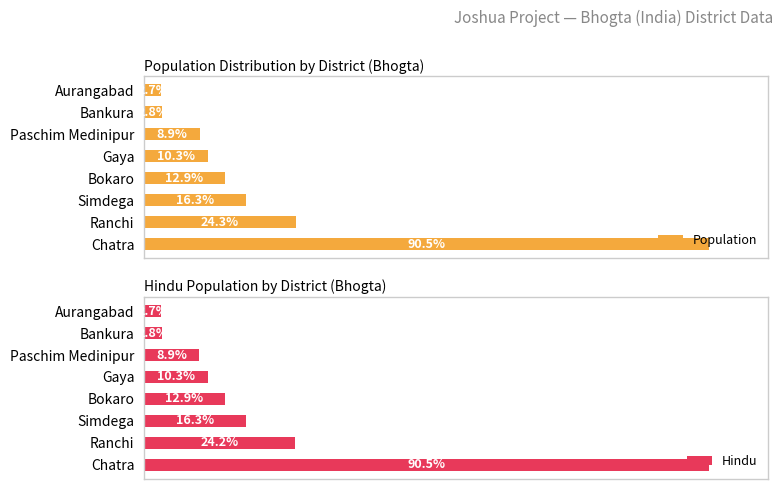

What is the value of the Population bar at the 4th from the left?

12900